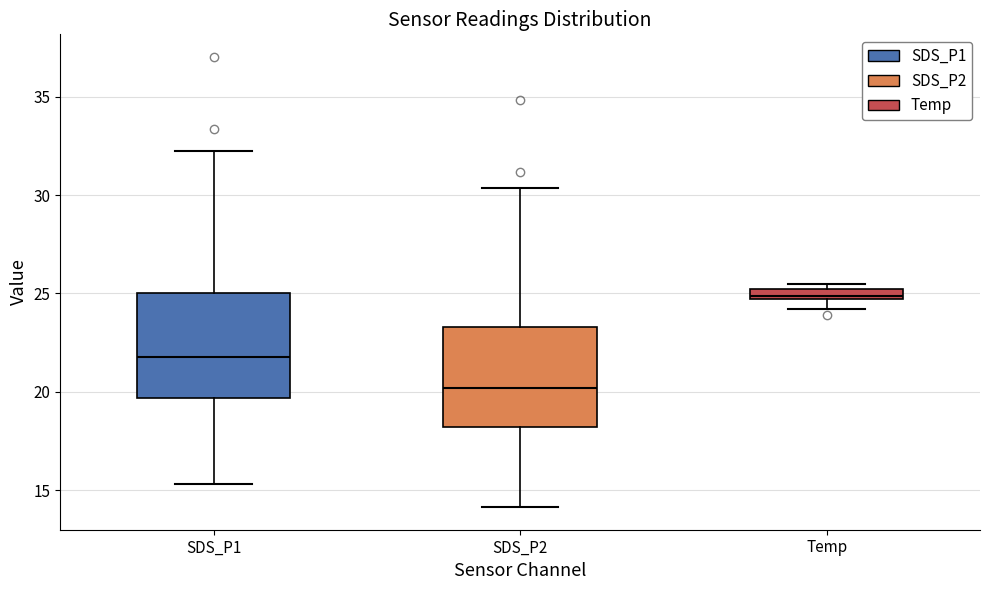

Which box's median line is the highest?

Temp